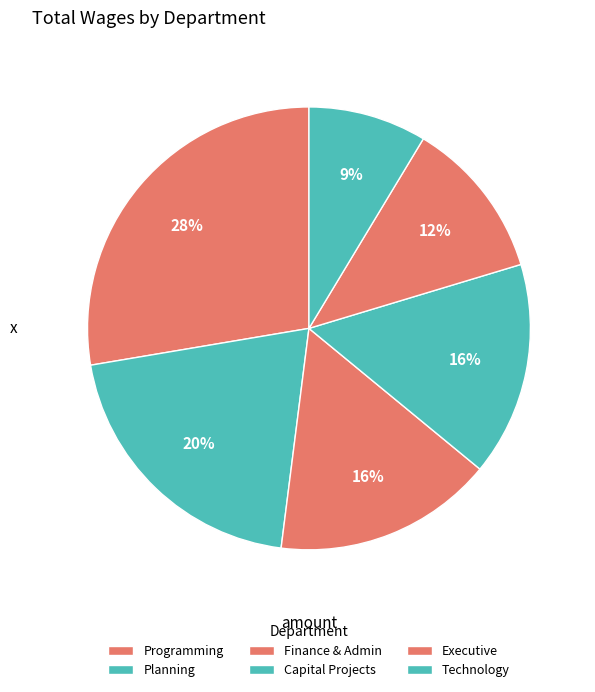

Does any single category account for the majority?

No